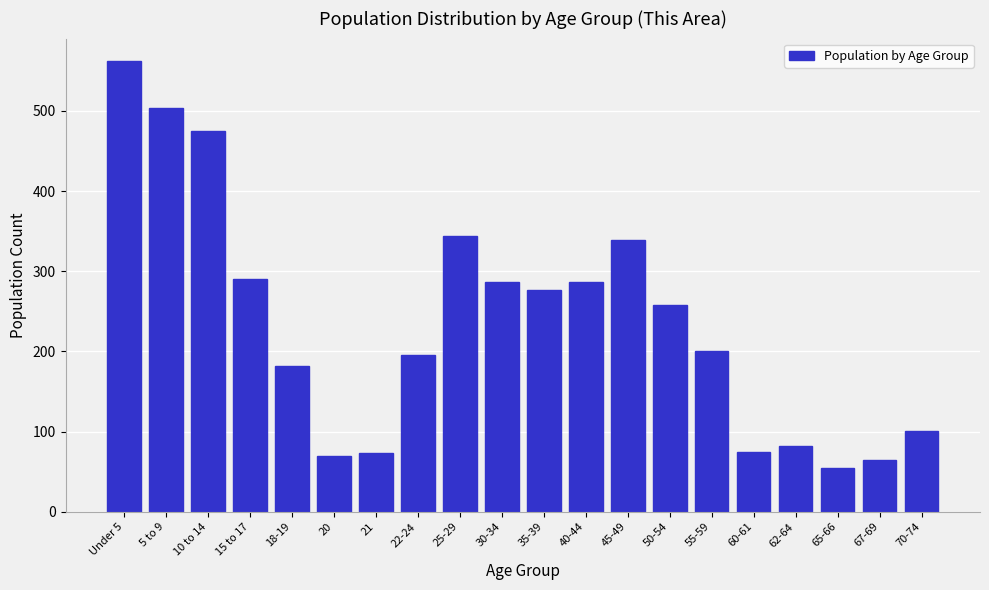

The value at 20 is 99. True or false?

False